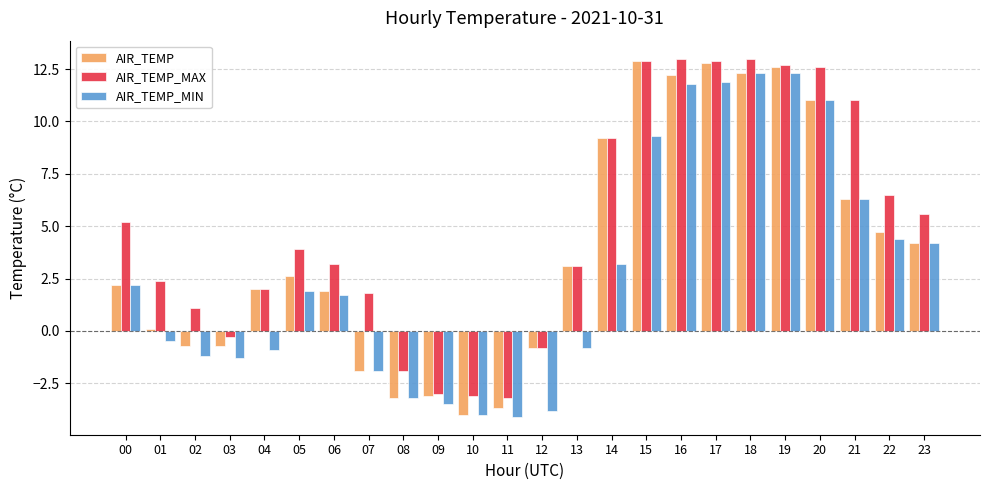

How many bars are there in each group?

3